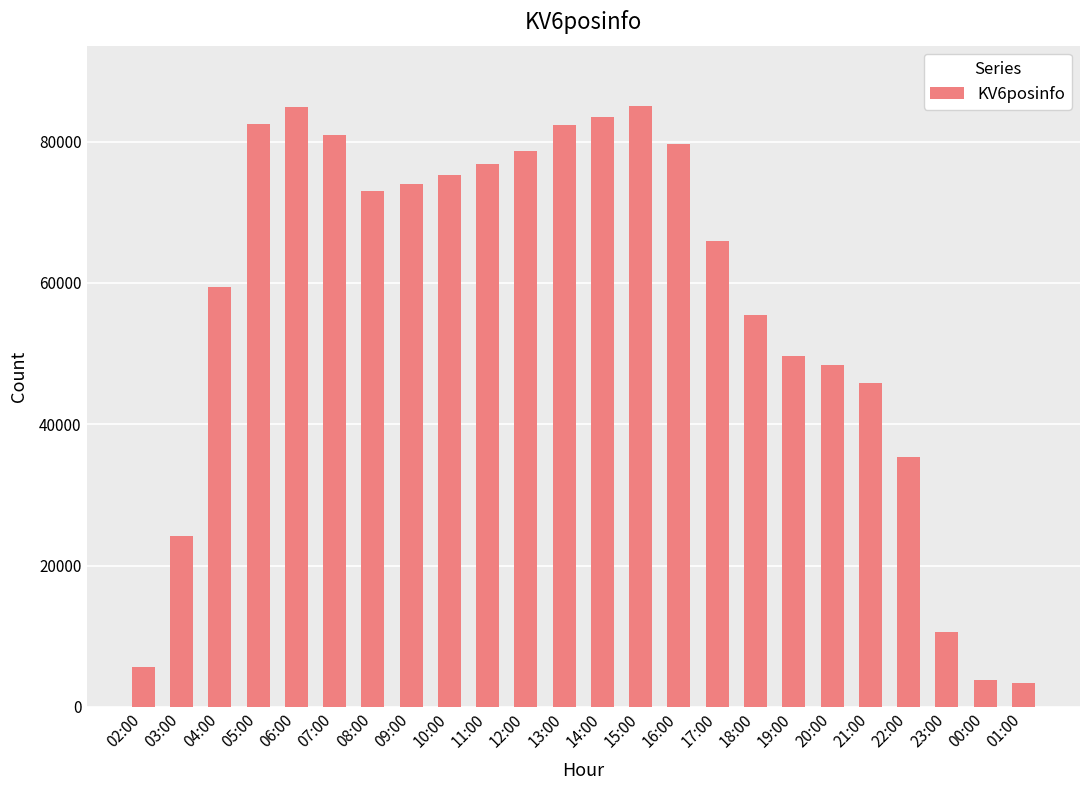

What is the approximate value at 13:00, to the nearest 10?

82330